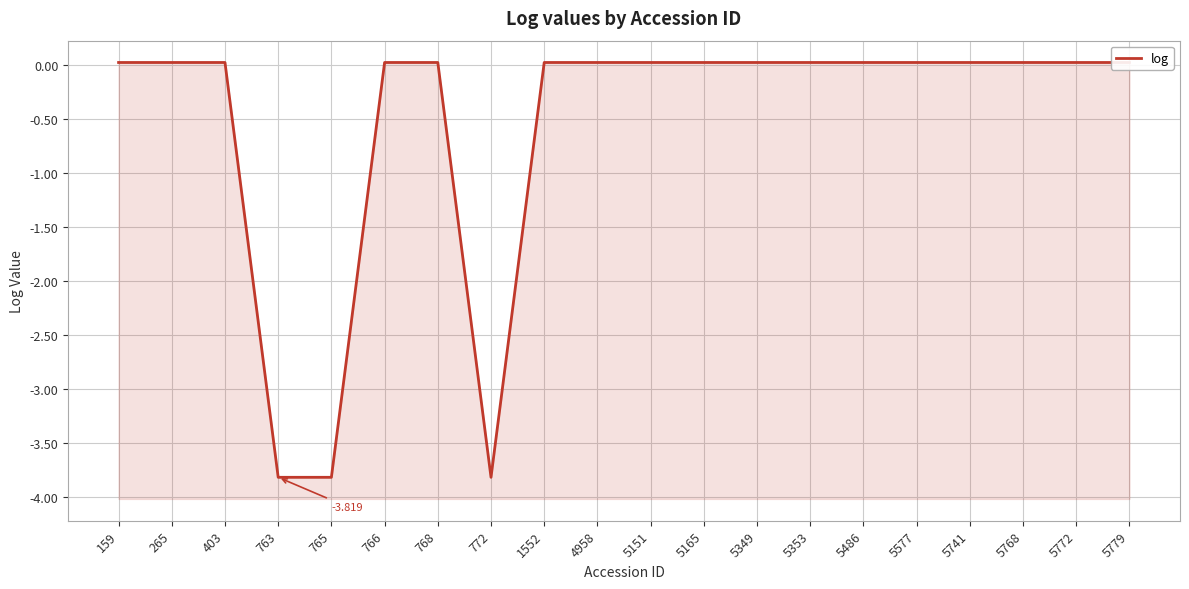

Reading left to right, transcribe all the data shown in this chart.

159=0.0	265=0.0	403=0.0	763=-3.8	765=-3.8	766=0.0	768=0.0	772=-3.8	1552=0.0	4958=0.0	5151=0.0	5165=0.0	5349=0.0	5353=0.0	5486=0.0	5577=0.0	5741=0.0	5768=0.0	5772=0.0	5779=0.0